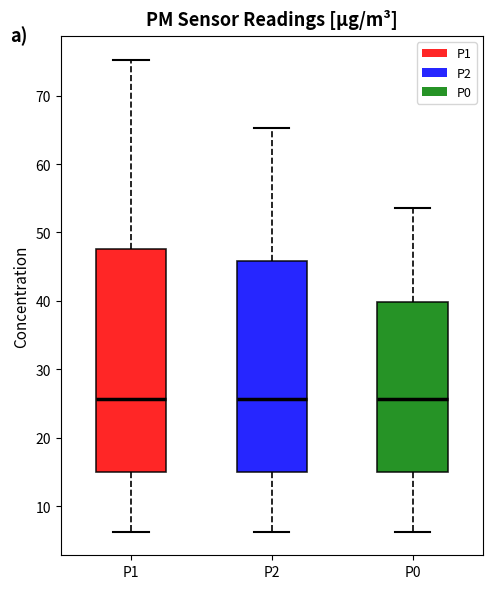

Reading left to right, transcribe this box plot: for each box, give where its median line is, the range the box spans, and where its two whiskers end, as read against the y-axis. The values are not printed on the chart, so give them approximately, as read against the axis.

P1: median 26, box 15 to 48, whiskers 6 to 75
P2: median 26, box 15 to 46, whiskers 6 to 65
P0: median 26, box 15 to 40, whiskers 6 to 54